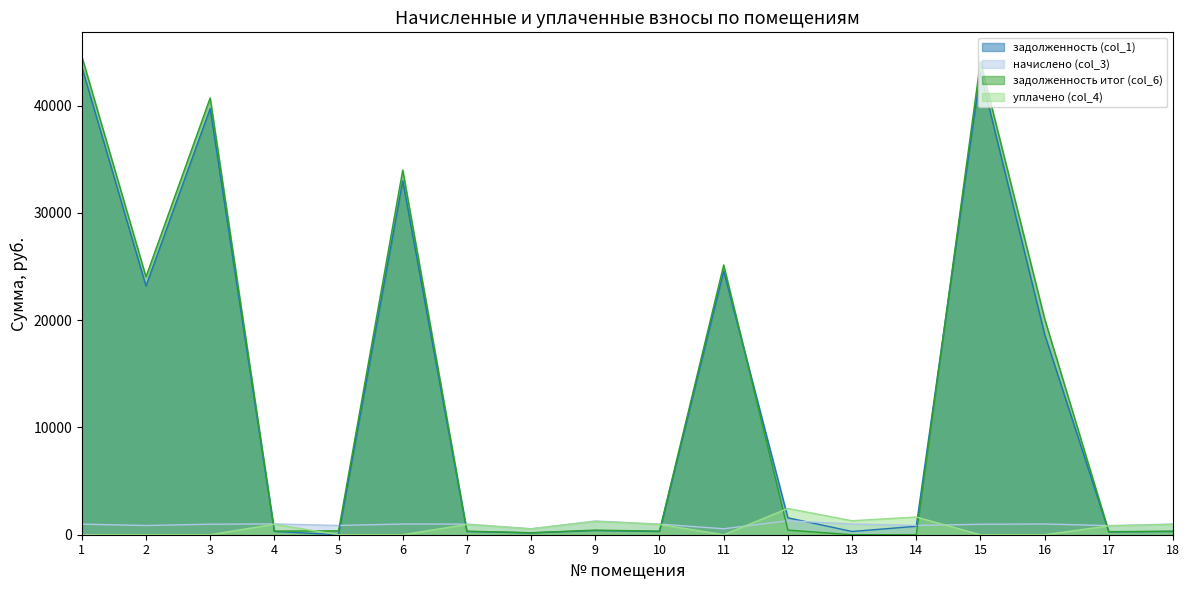

Rank the series at 12 from lowest to highest value.

задолженность итог (col_6), начислено (col_3), задолженность (col_1), уплачено (col_4)